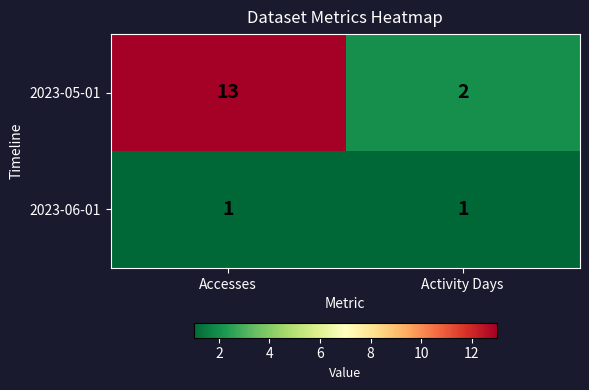

What is the maximum value shown in the chart?

13